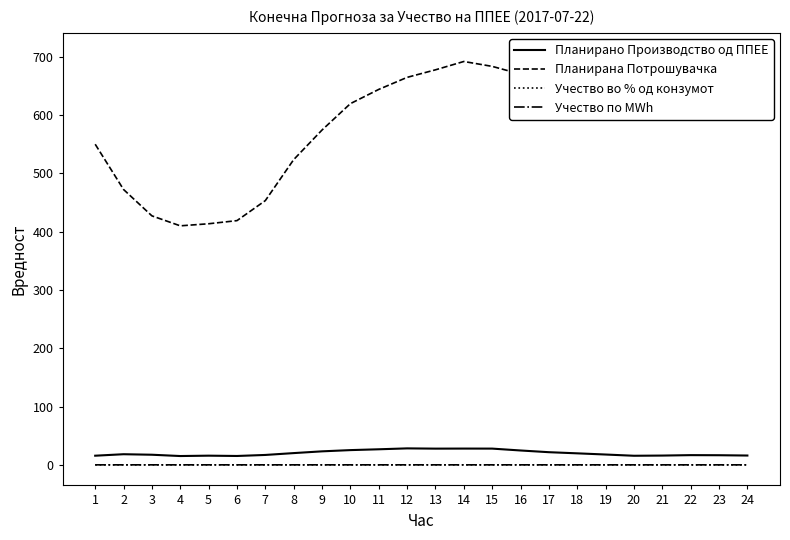

True or false: Планирана Потрошувачка has more than 2 points higher than both neighbors.

False